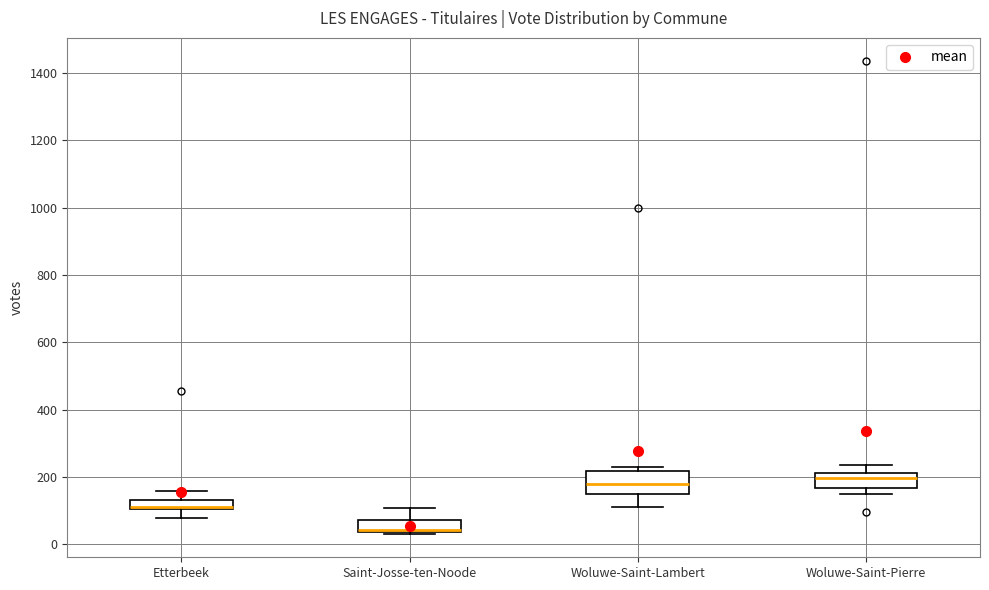

Where does the median line of the box for Woluwe-Saint-Lambert sit on the y-axis? The values are not printed on the chart, so give them approximately, as read against the axis.

180